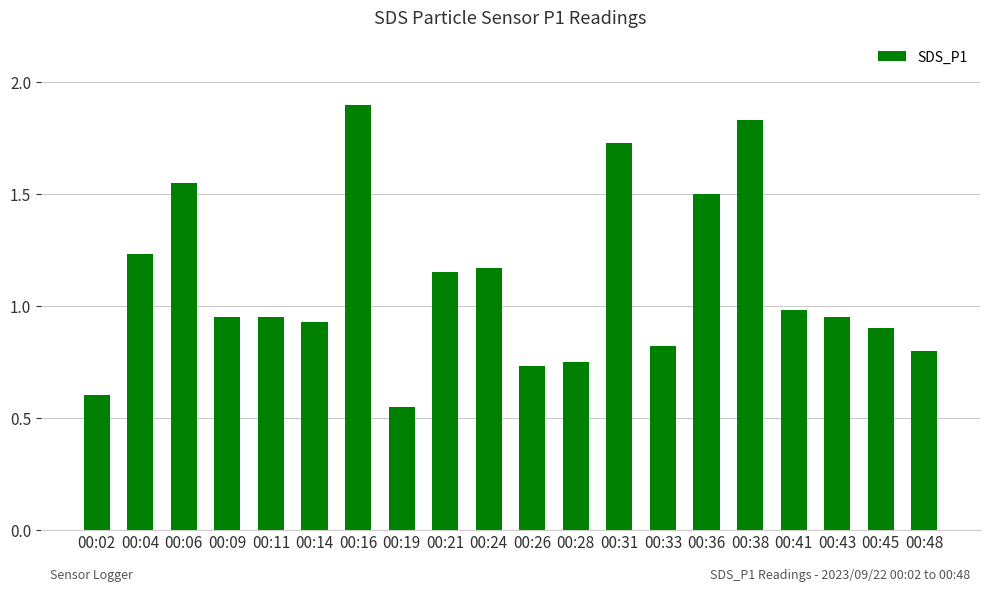

What is the sum of the values at 00:19 and 00:09?

1.5